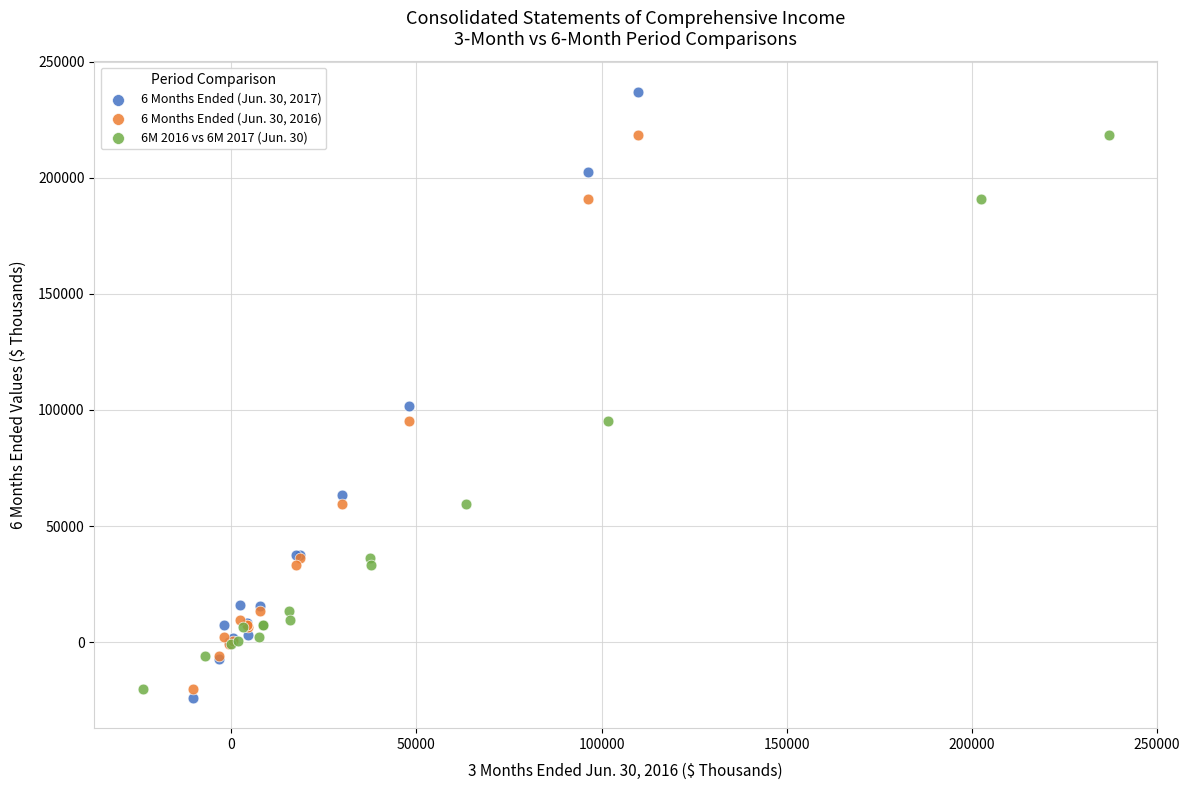

Which series reaches the maximum Y coordinate?

6 Months Ended (Jun. 30, 2017)